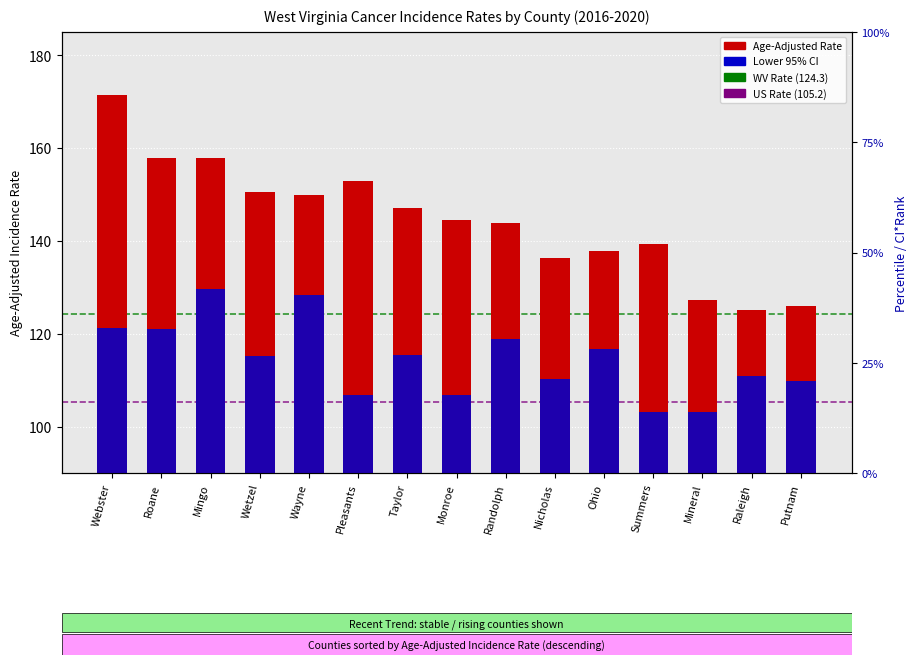

What is the ratio of the value at Mineral to the value at Monroe?

0.9